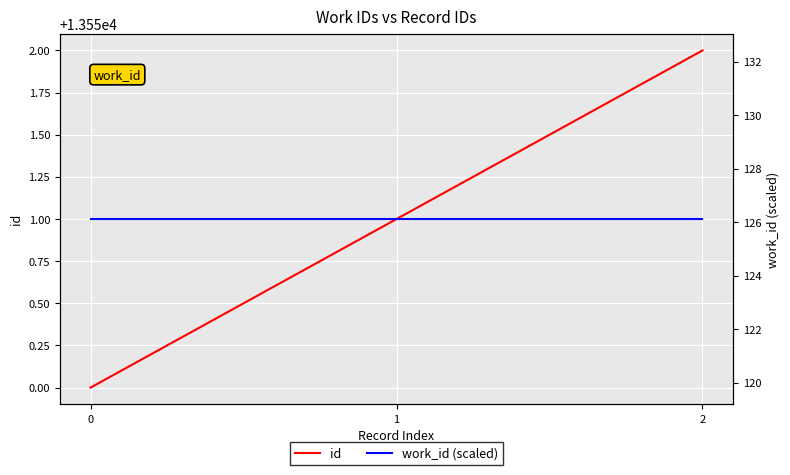

Reading right to left, transcribe all the data shown in this chart.

id: 13552.0	13551.0	13550.0
work_id (scaled): 126.1	126.1	126.1